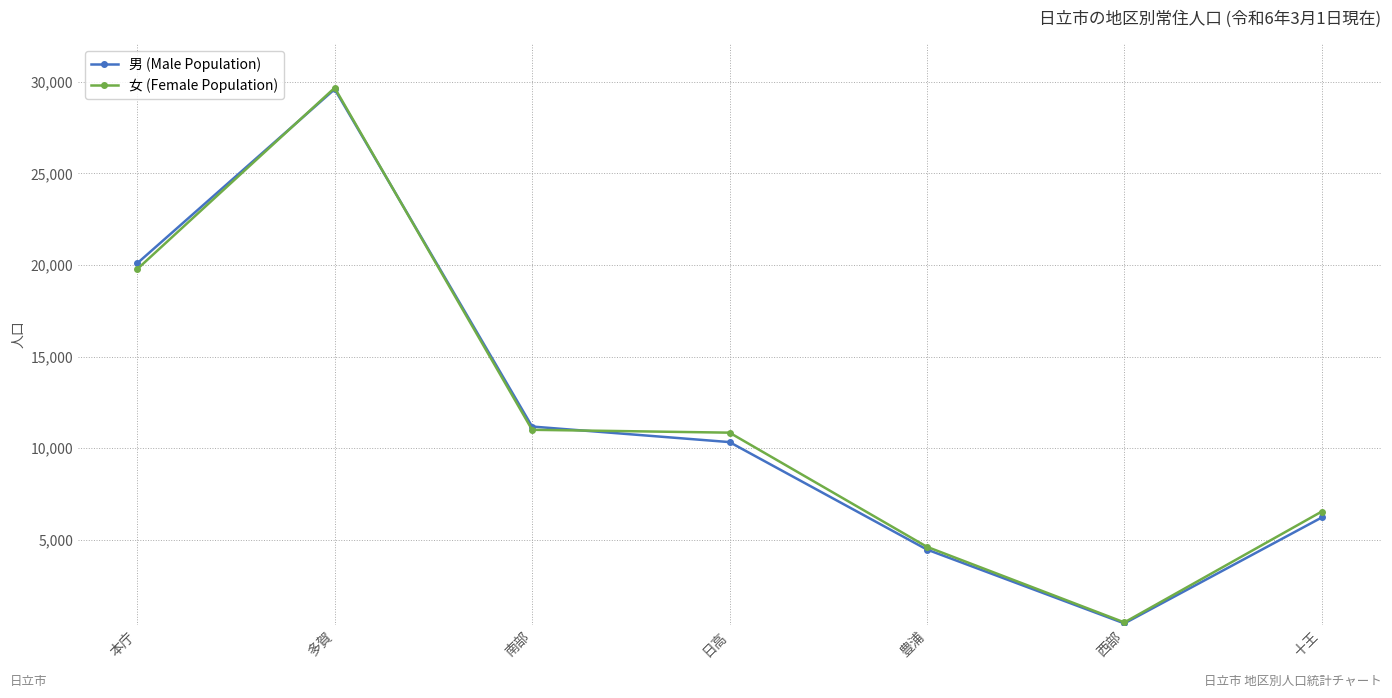

At how many categories does at least one series exceed 14752?

2